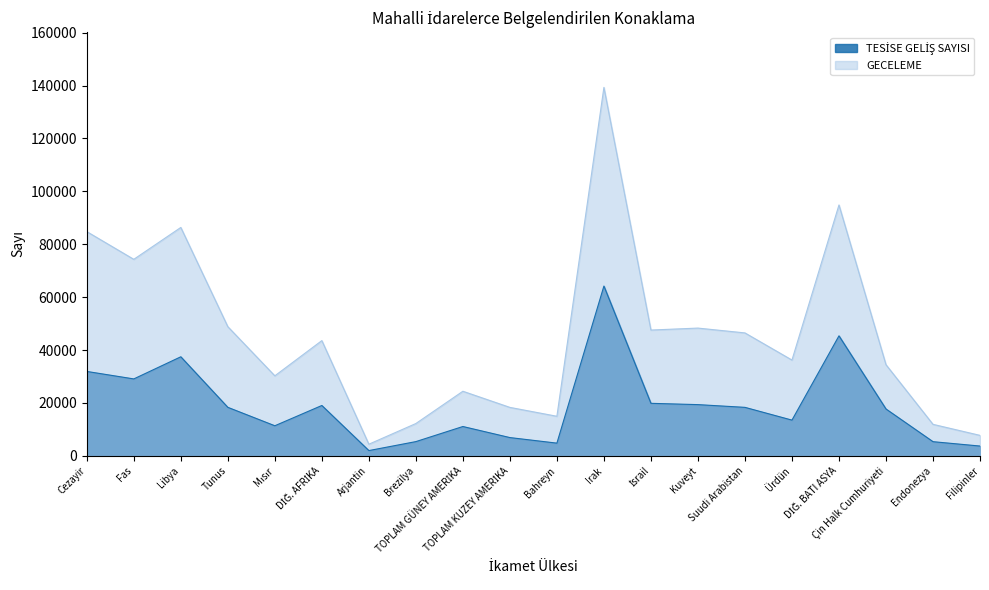

Reading left to right, extract all data points from this chart.

TESİSE GELİŞ SAYISI: 31914	29085	37450	18343	11377	19039	1992	5384	11090	6909	4806	64190	19857	19368	18334	13508	45372	17717	5357	3704
GECELEME: 84783	74301	86351	48838	30255	43570	4398	12218	24423	18322	14963	139302	47561	48303	46479	36216	94850	34459	11913	7743